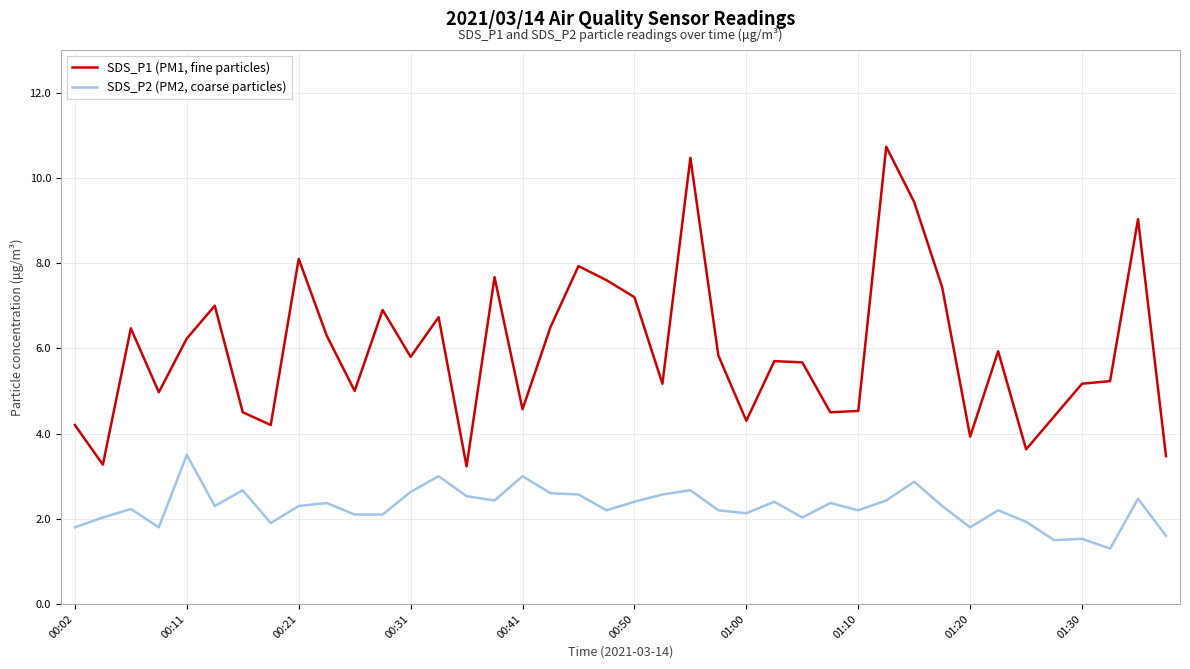

What is the difference between the maximum and minimum values in the SDS_P1 (PM1, fine particles) series?

7.5